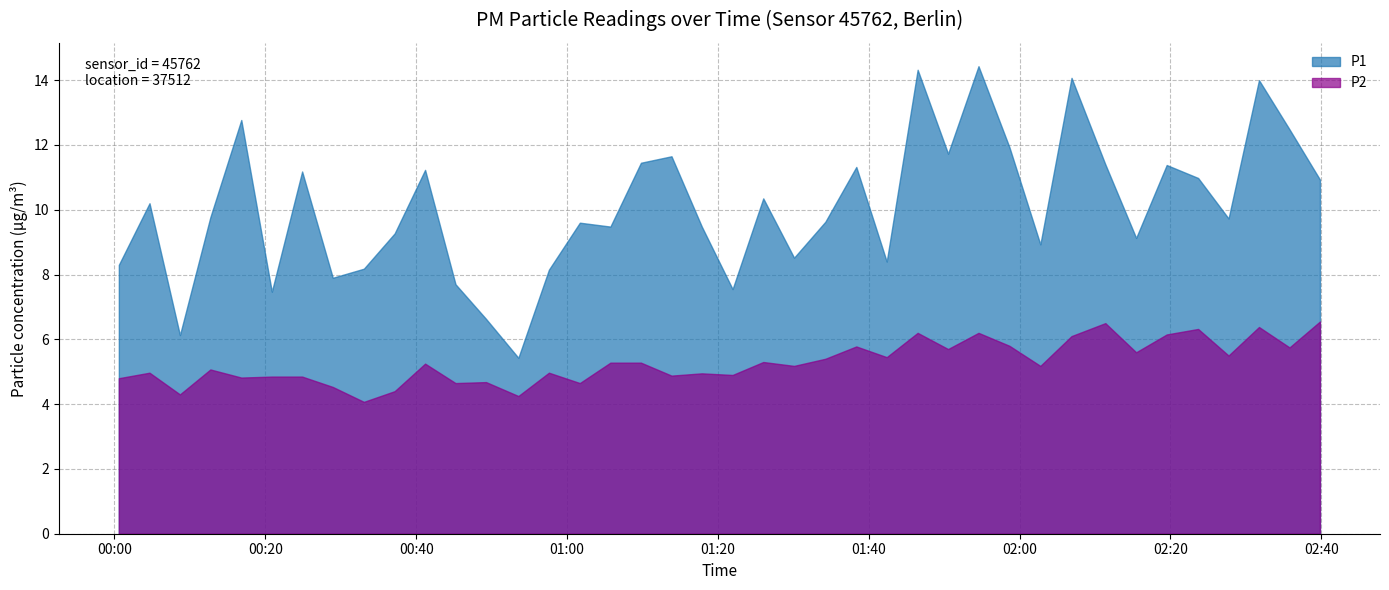

Which series has the widest spread of values?

P1